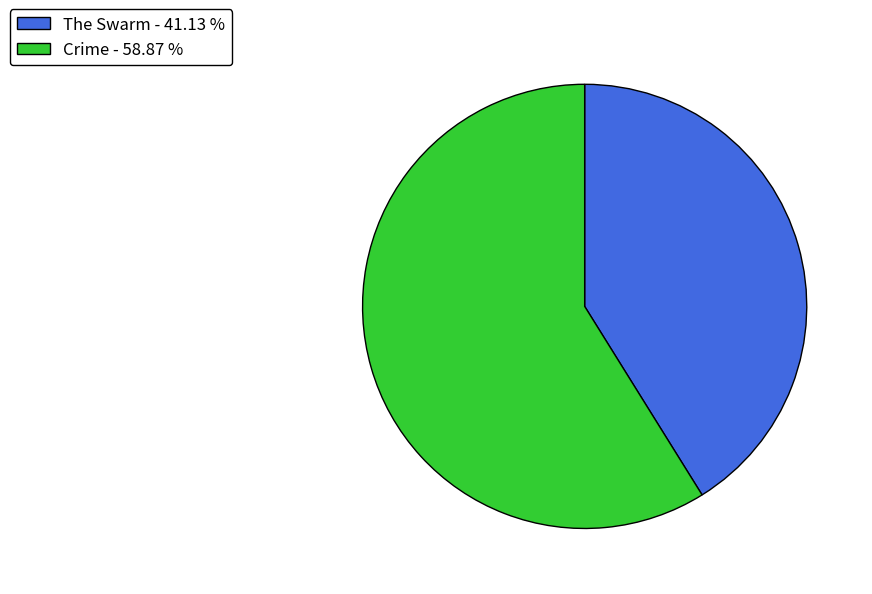

Between Crime and The Swarm, which is larger?

Crime